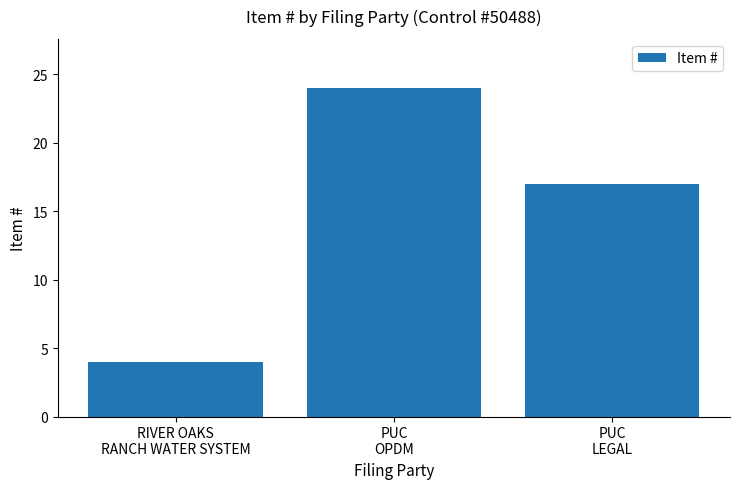

What is the maximum value shown in the chart?

24